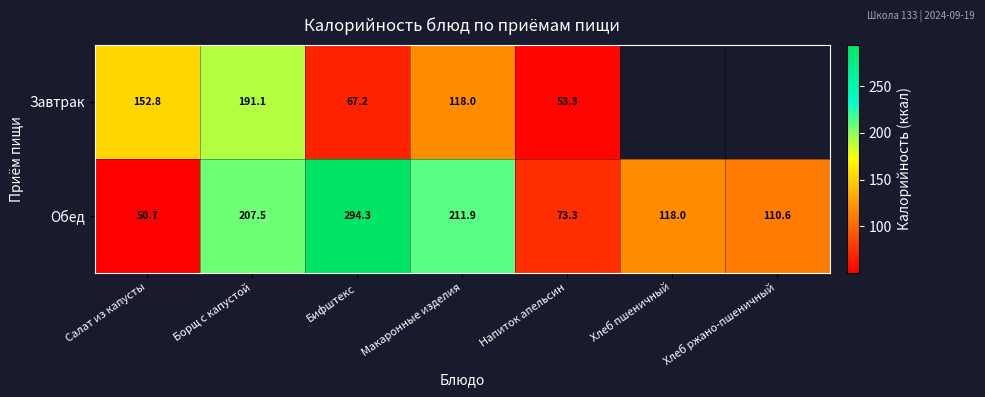

Is the value of Завтрак at Напиток апельсин greater than the value of Обед at Хлеб пшеничный?

No